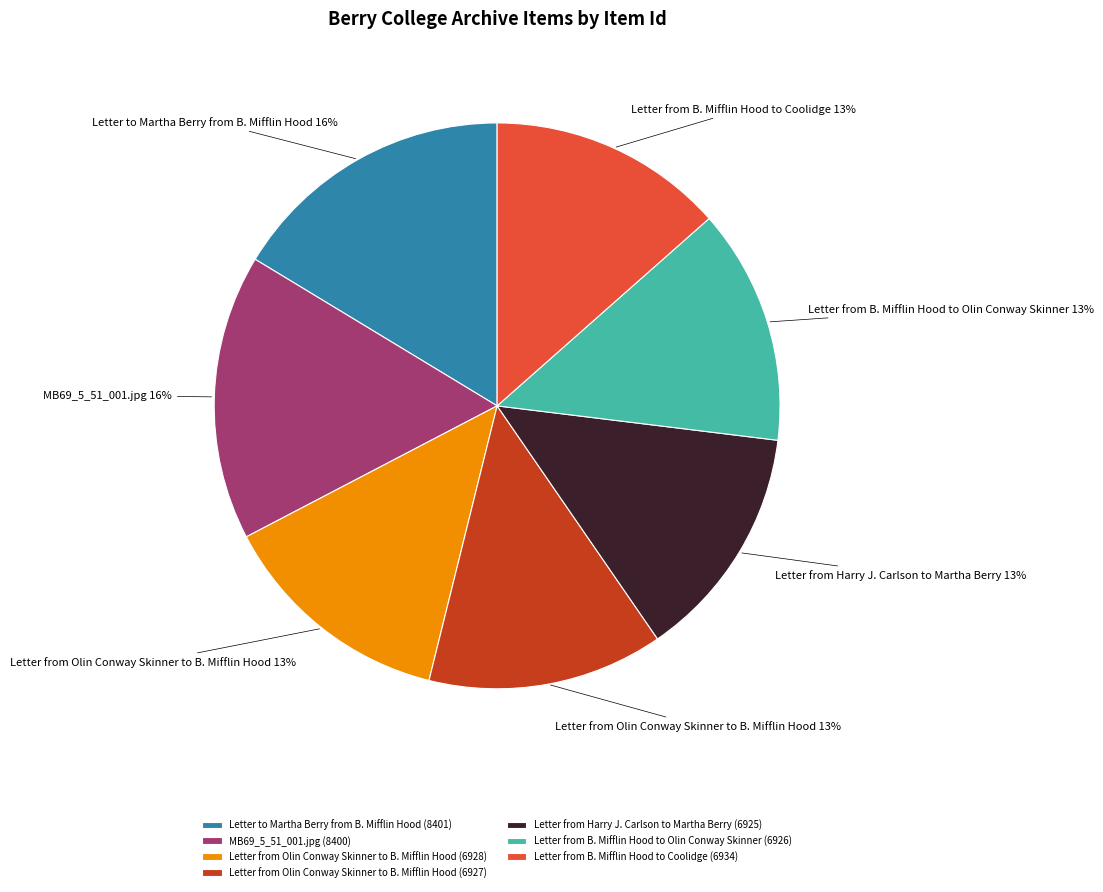

True or false: Letter to Martha Berry from B. Mifflin Hood (8401) accounts for 16% of the total.

True